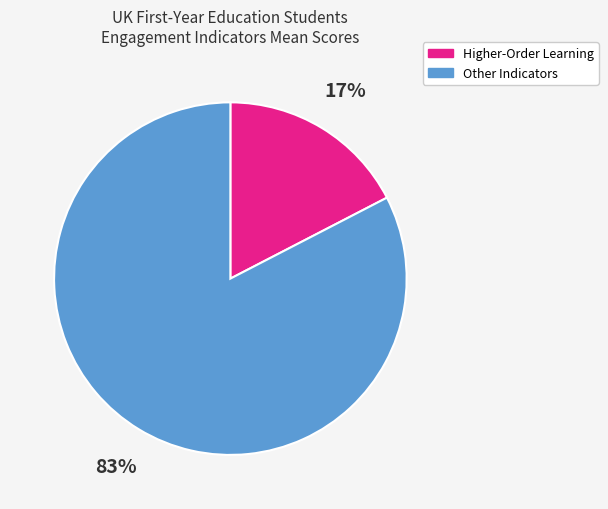

Does any single category account for the majority?

Yes